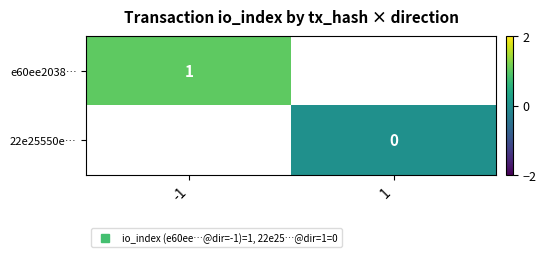

Rank the series by their maximum value, from highest to lowest.

e60ee2038…, 22e25550e…